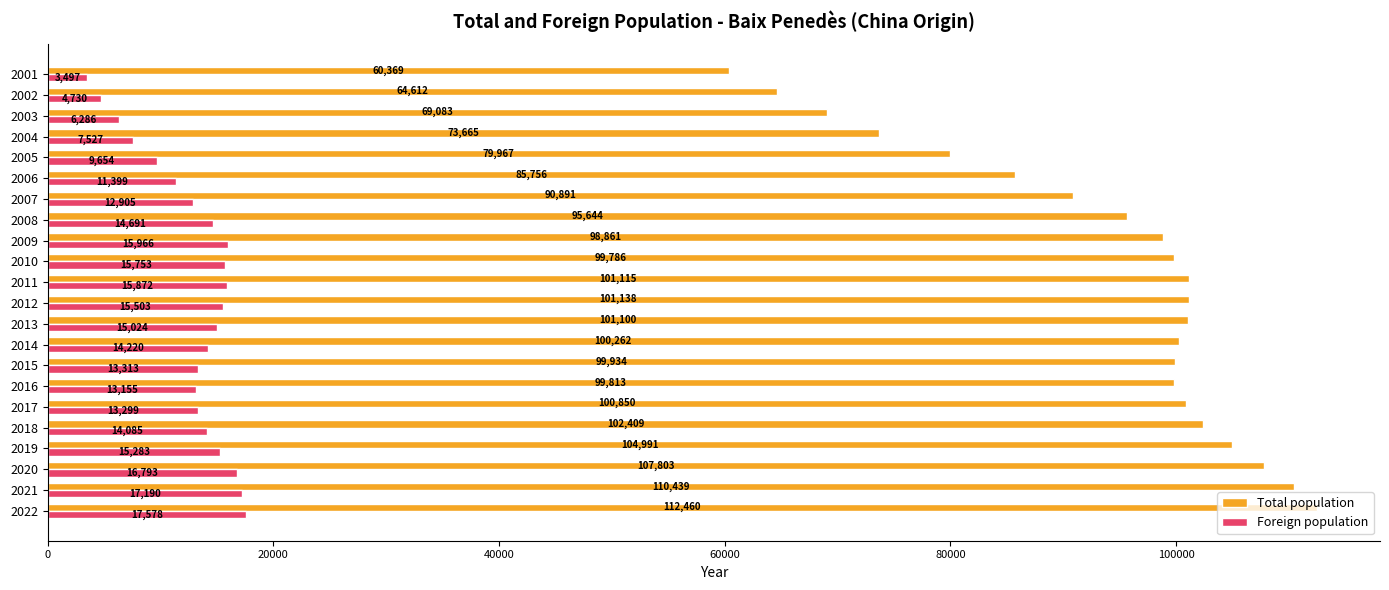

What is the spread (max minus min) of values at 2016?

86658